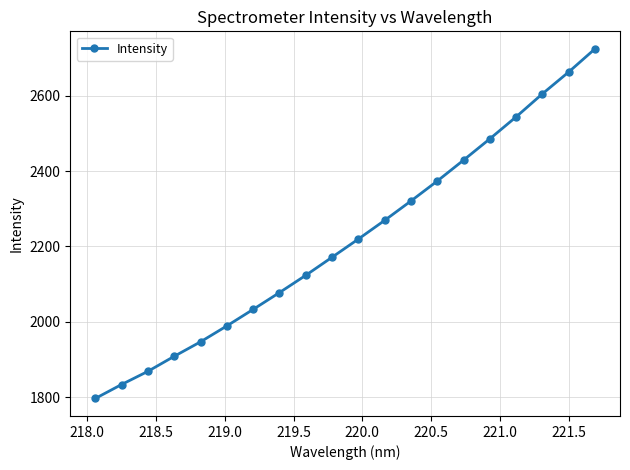

True or false: there are more than 0 points higher than both neighbors.

False